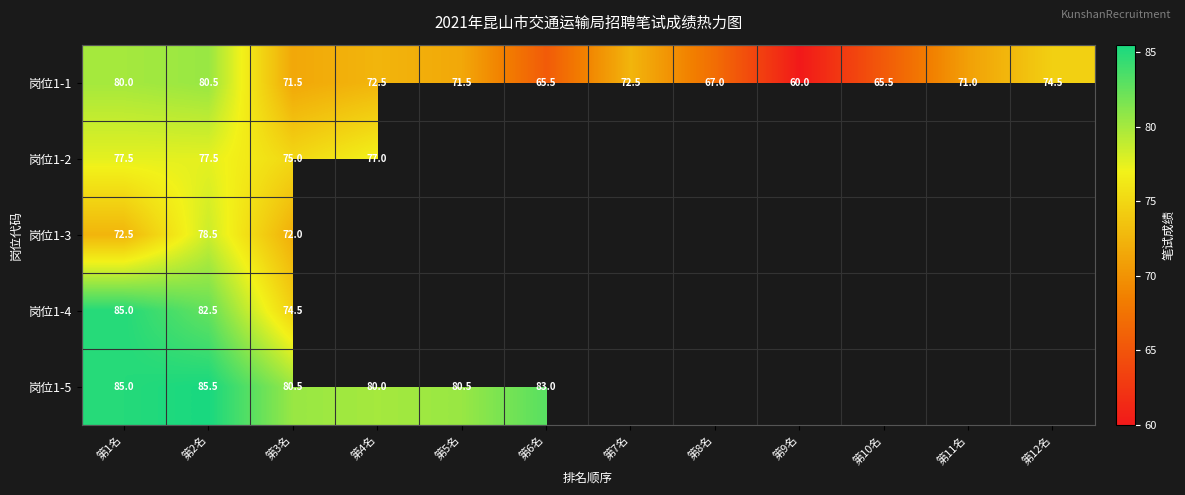

What is the spread (max minus min) of values at 第1名?

12.5